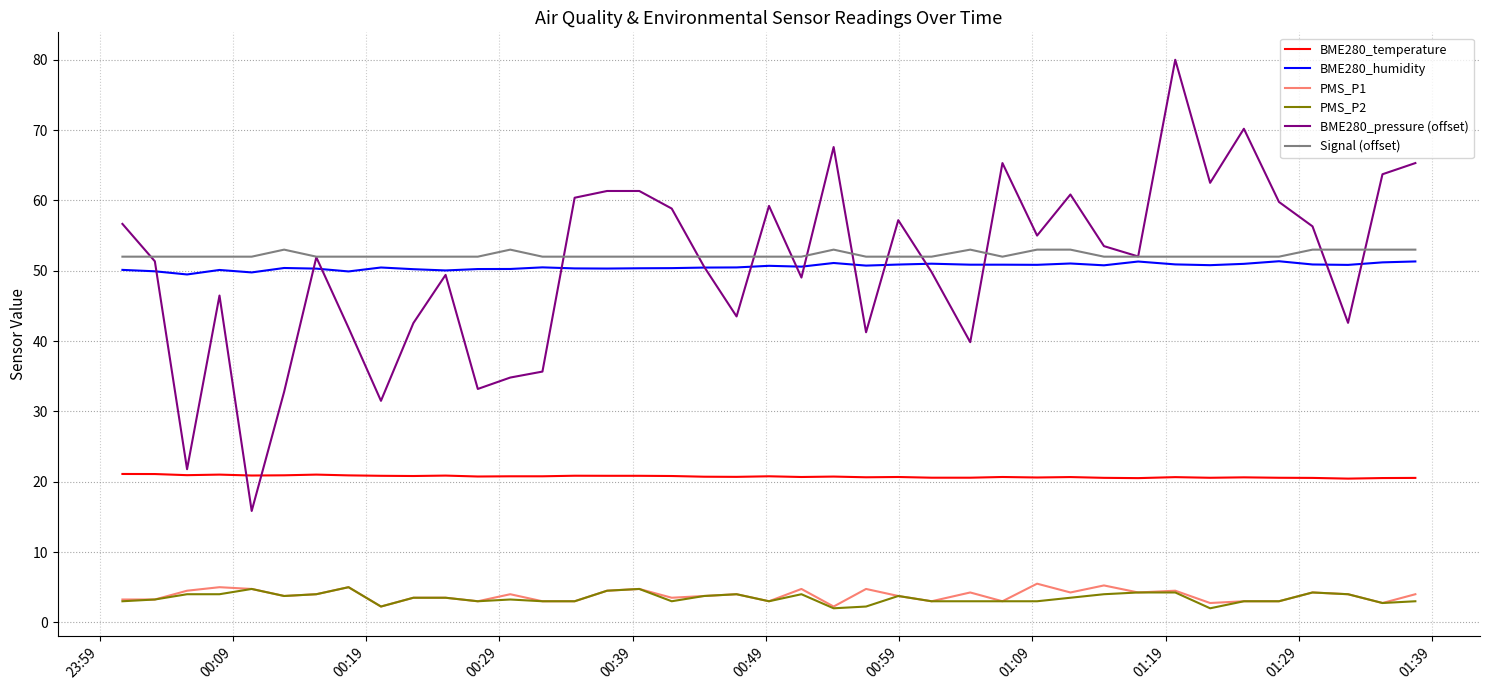

Which series has the largest range (max minus min)?

BME280_pressure (offset)